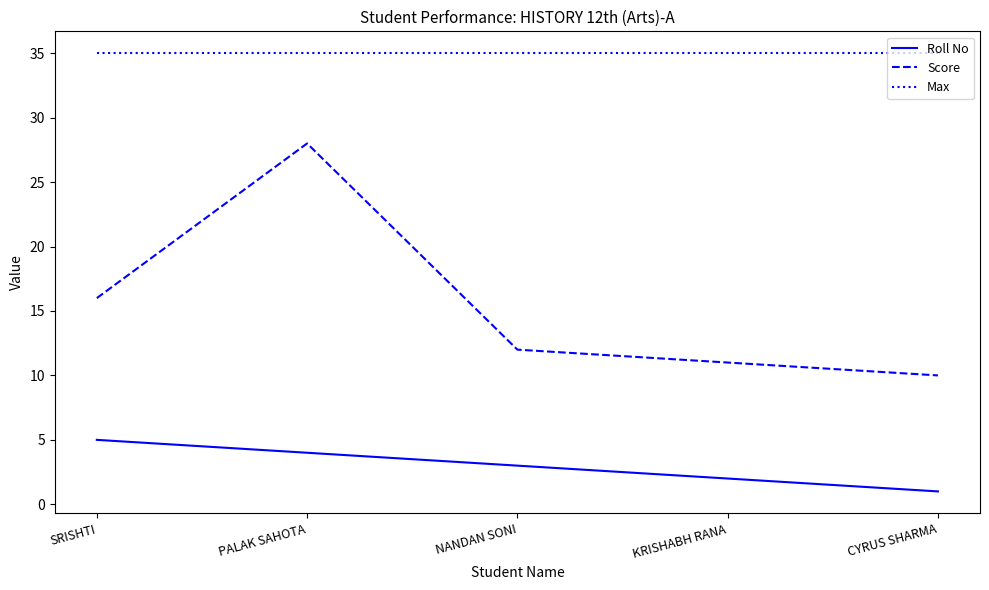

Which series has the largest range (max minus min)?

Score